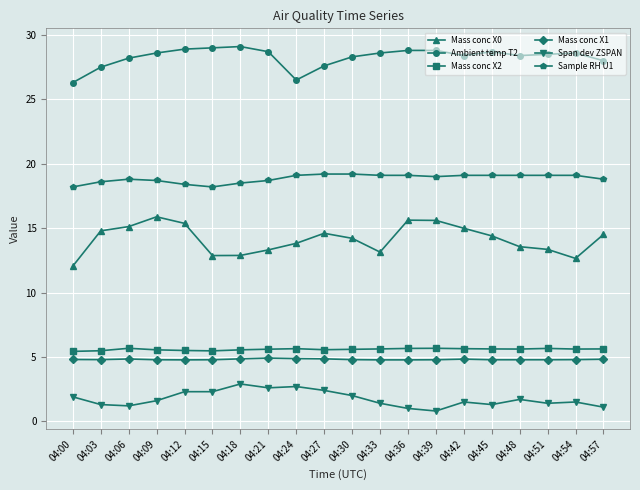

True or false: Mass conc X0 has a value of 14.6 at 04:27.

True